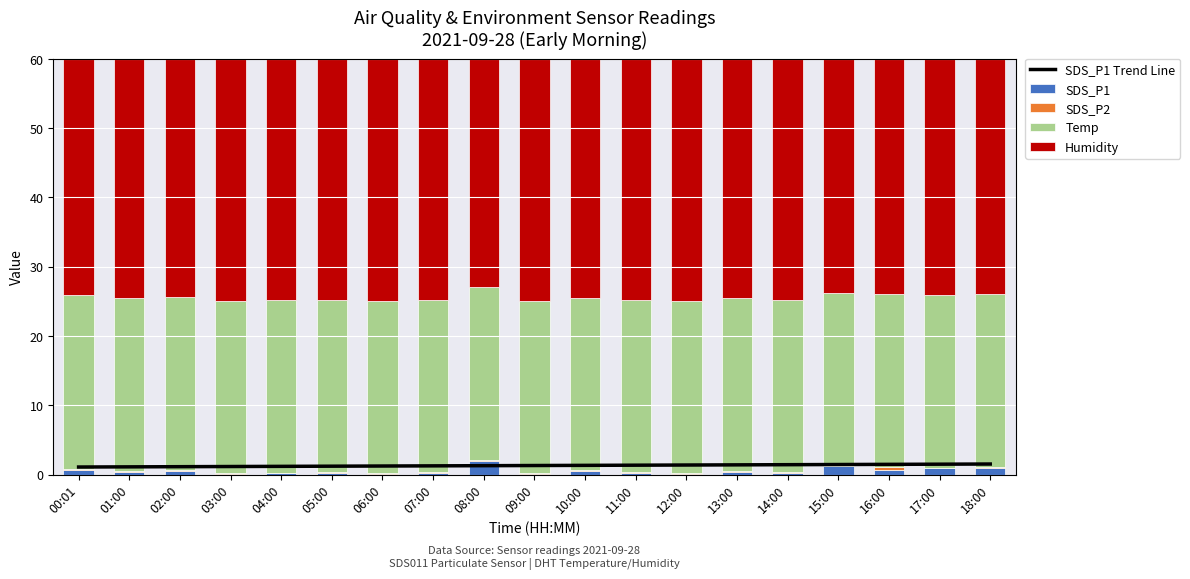

What is the difference between the maximum and minimum values in the SDS_P1 Trend Line series?

0.4